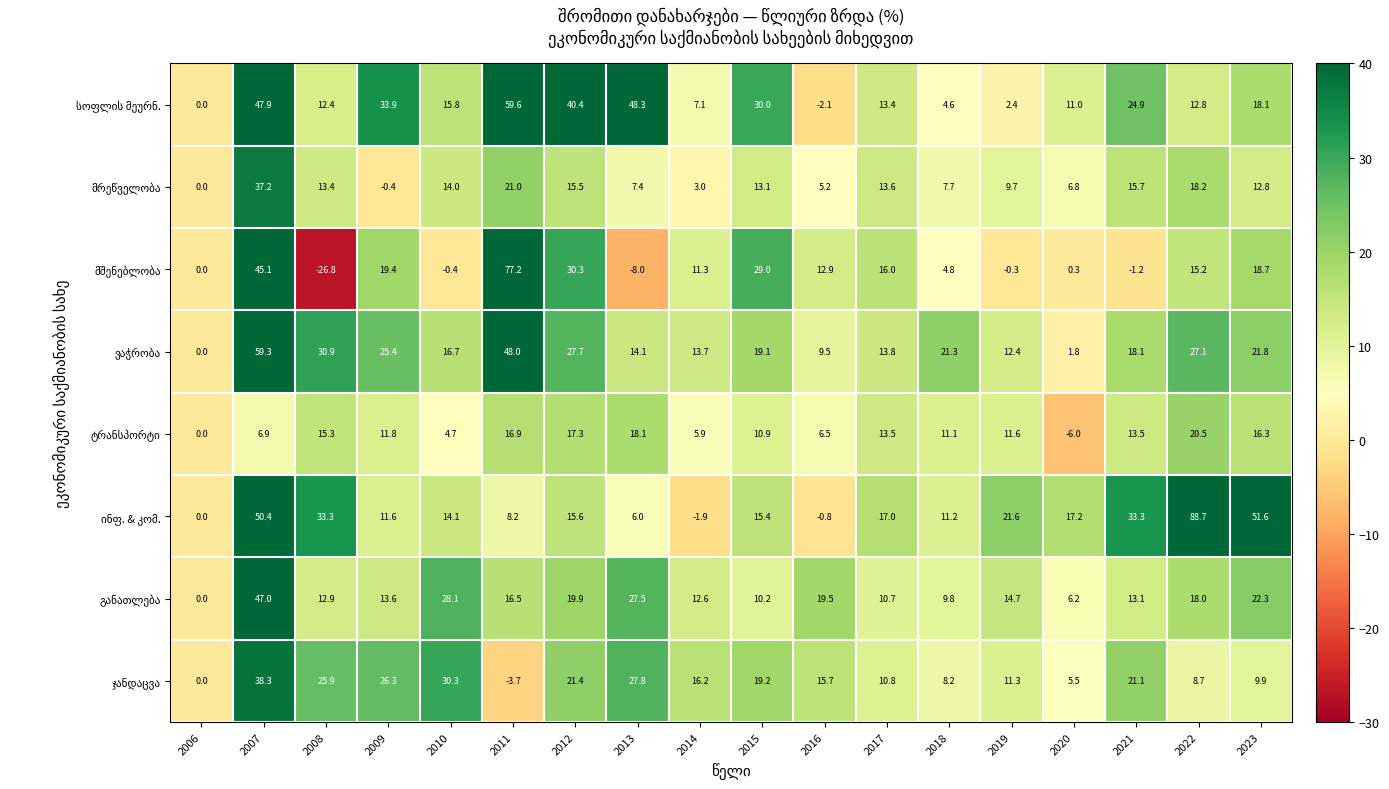

What is the greatest value displayed?

88.7